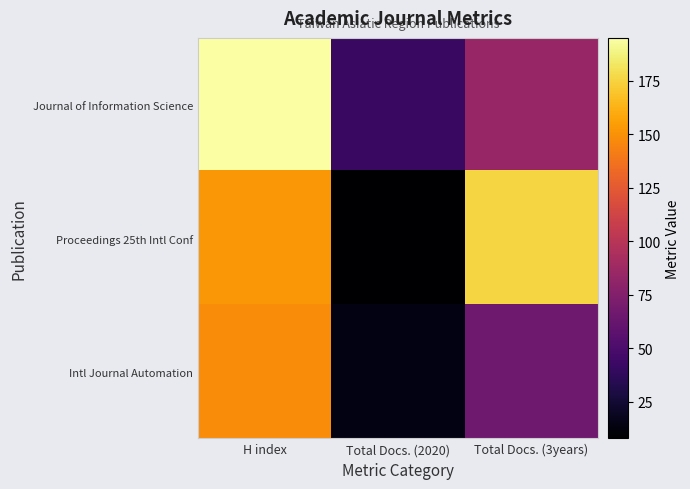

List the series in order of their peak value, lowest first.

Intl Journal Automation, Proceedings 25th Intl Conf, Journal of Information Science